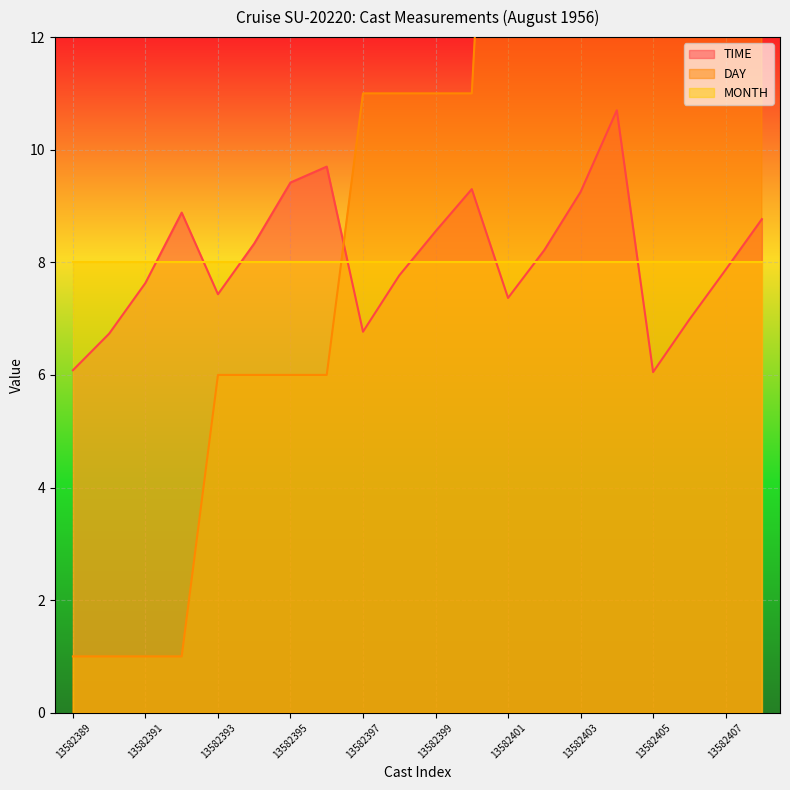

What is the difference between the maximum and minimum values in the DAY series?

27.0